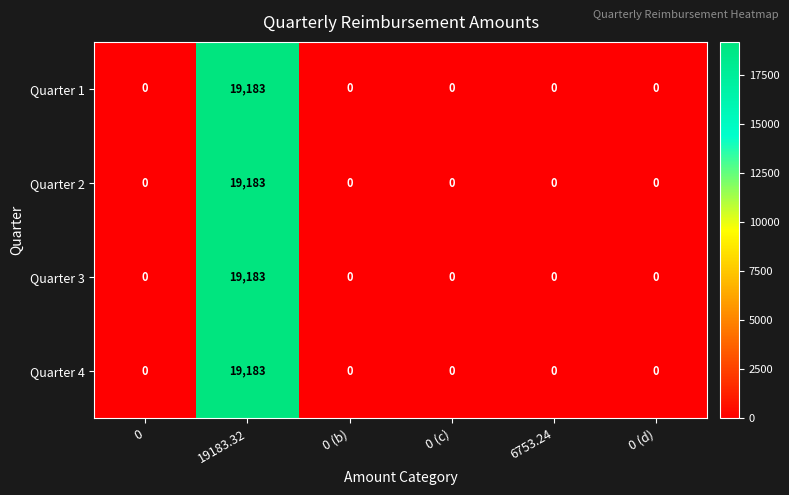

What is the maximum value shown in the chart?

19183